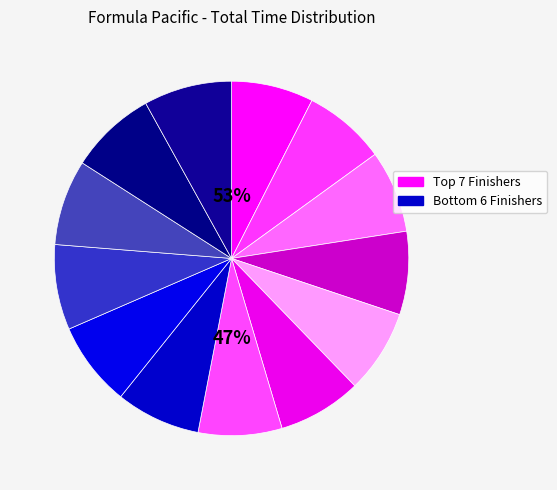

To the nearest percent, what percentage of the pie is Volga Mermut?

8%